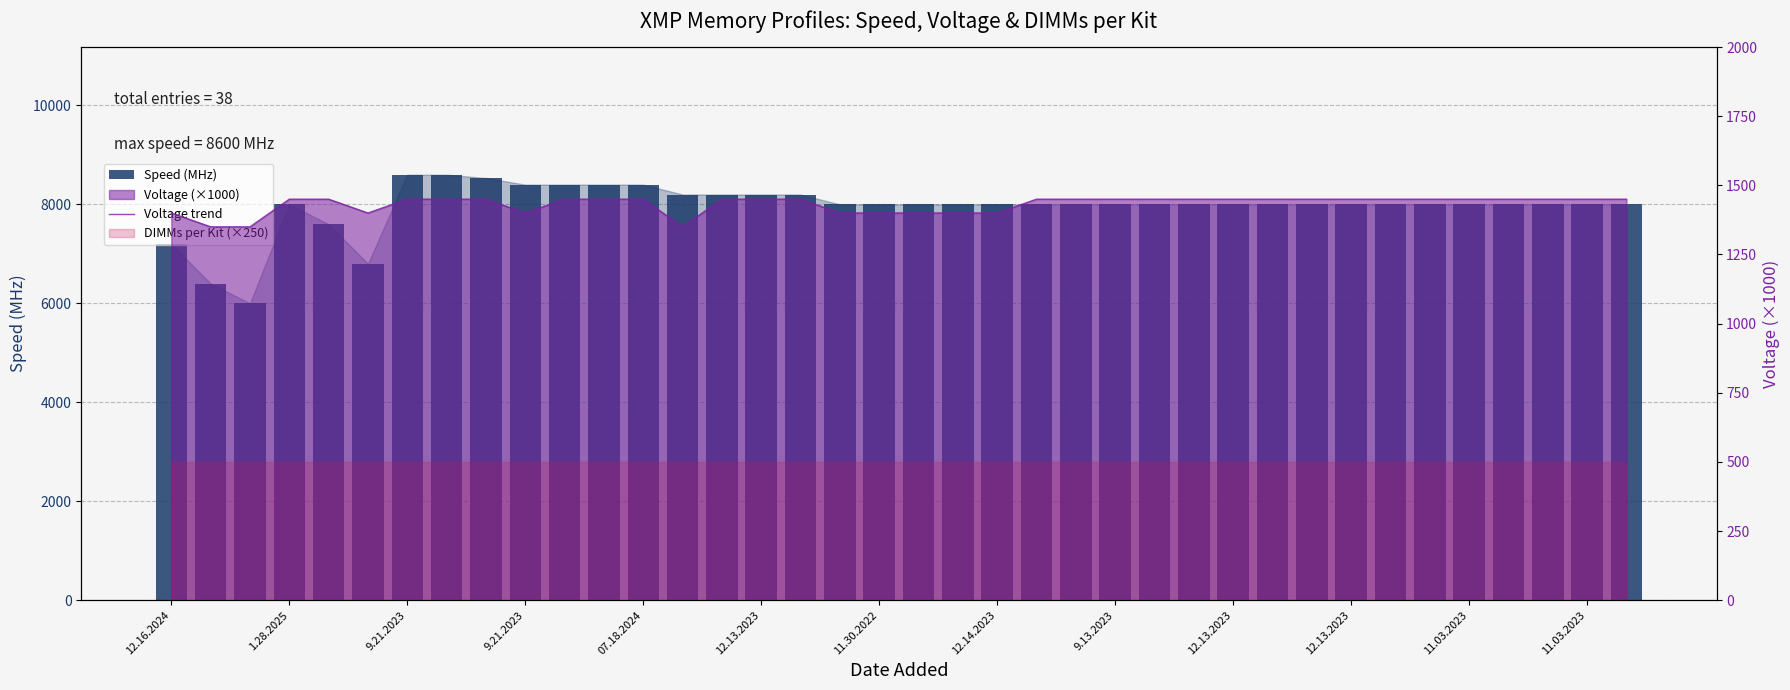

How many data points in Speed (MHz) are less than 8000?

5